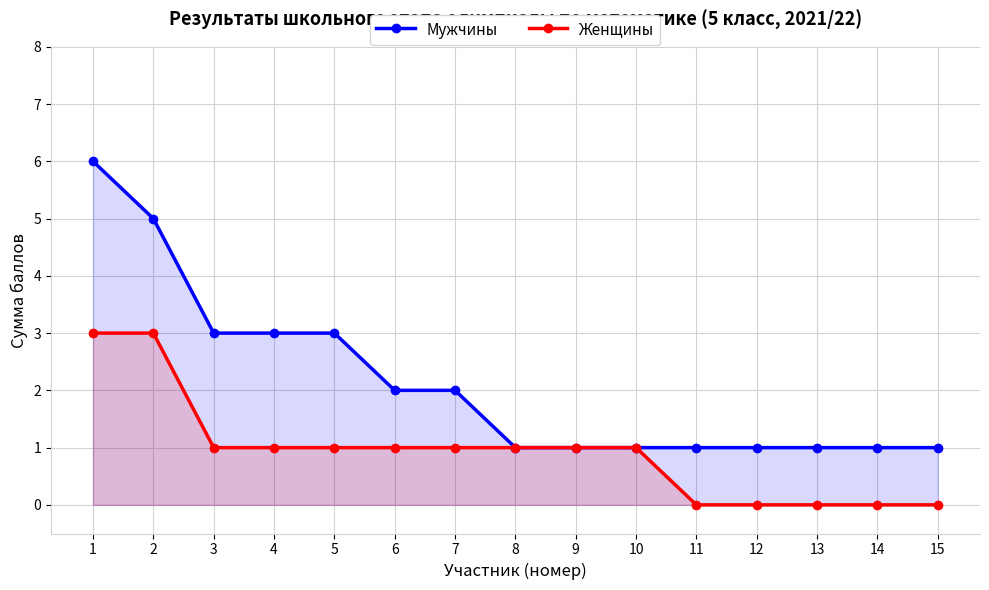

True or false: Женщины has a value of 2 at 14.

False